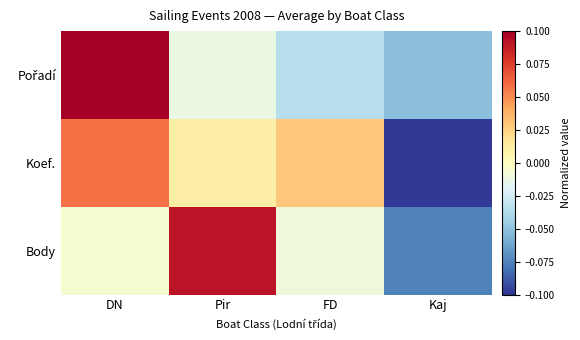

What is the total value across all series at Kaj?

-0.2